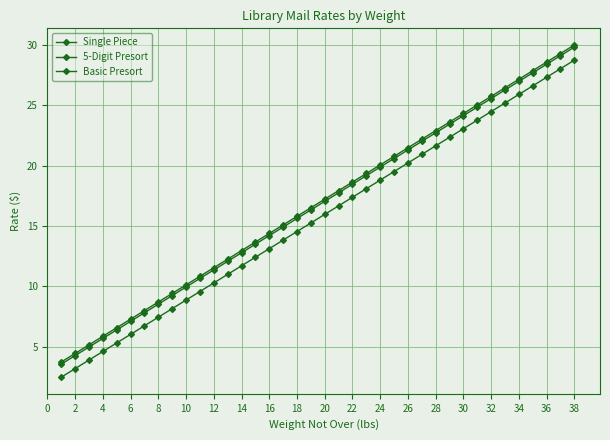

How many data points does each series have?

38